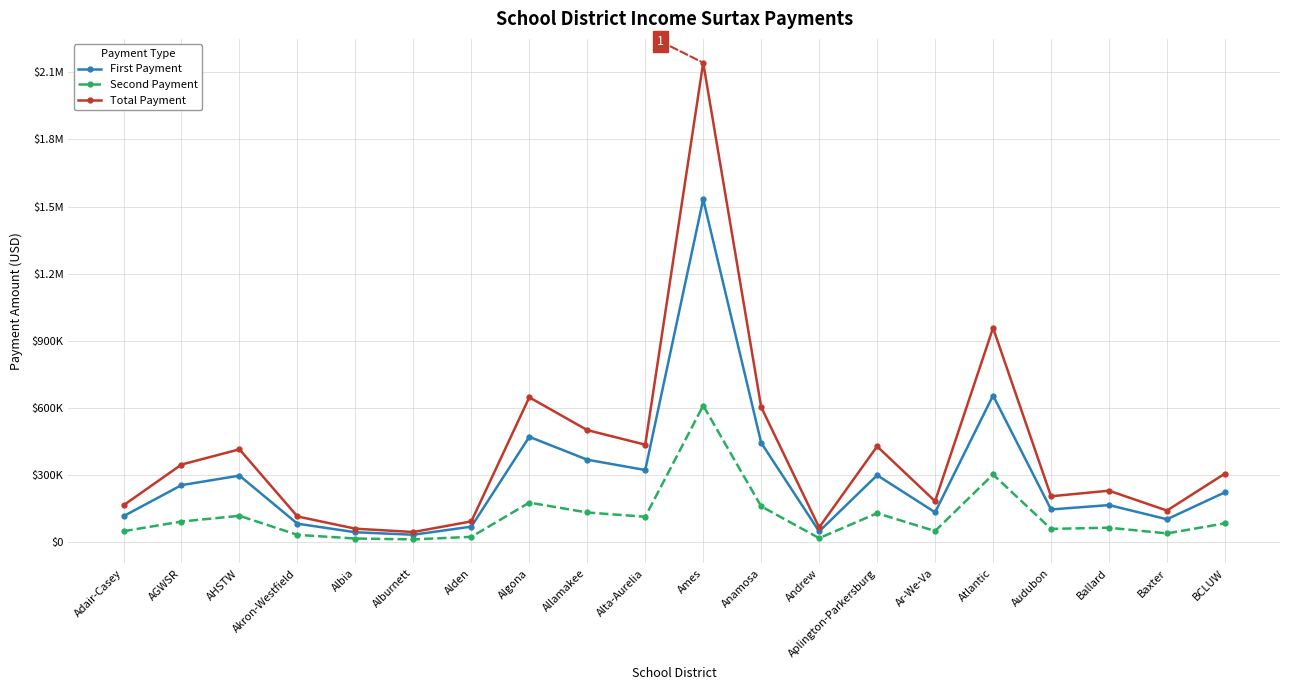

The value of First Payment at Aplington-Parkersburg is 154800.6. True or false?

False